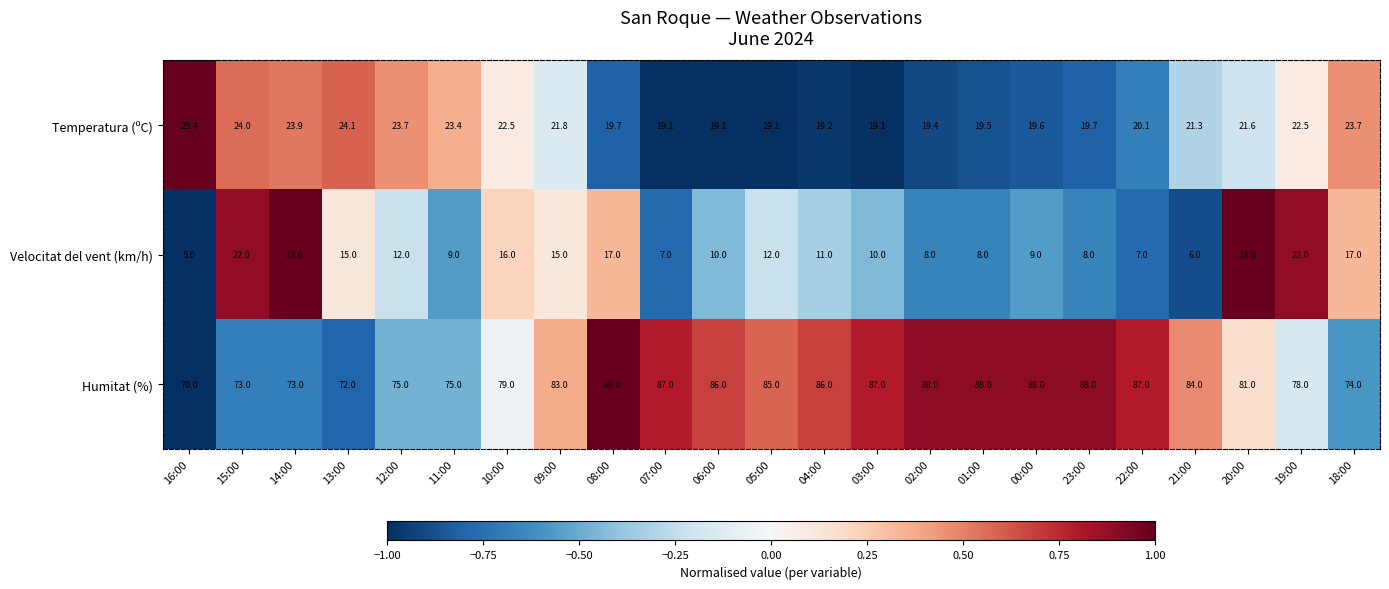

How many data points in Velocitat del vent (km/h) are less than 11?

11